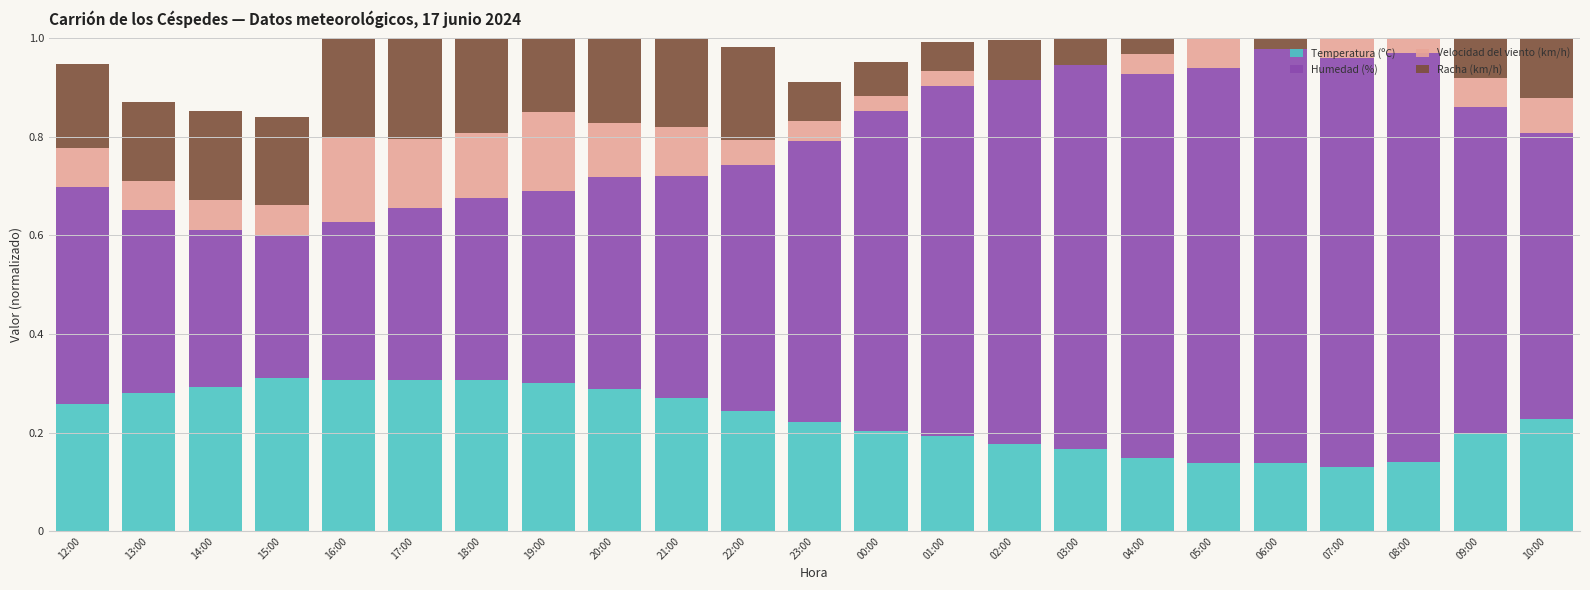

Count the Velocidad del viento (km/h) values in the range 0 to 1.

23